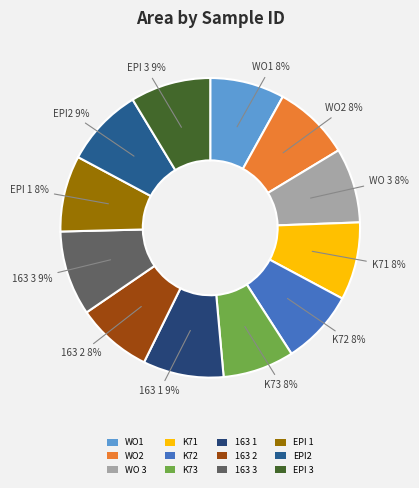

What percentage is the WO1 slice, to the nearest percent?

8%